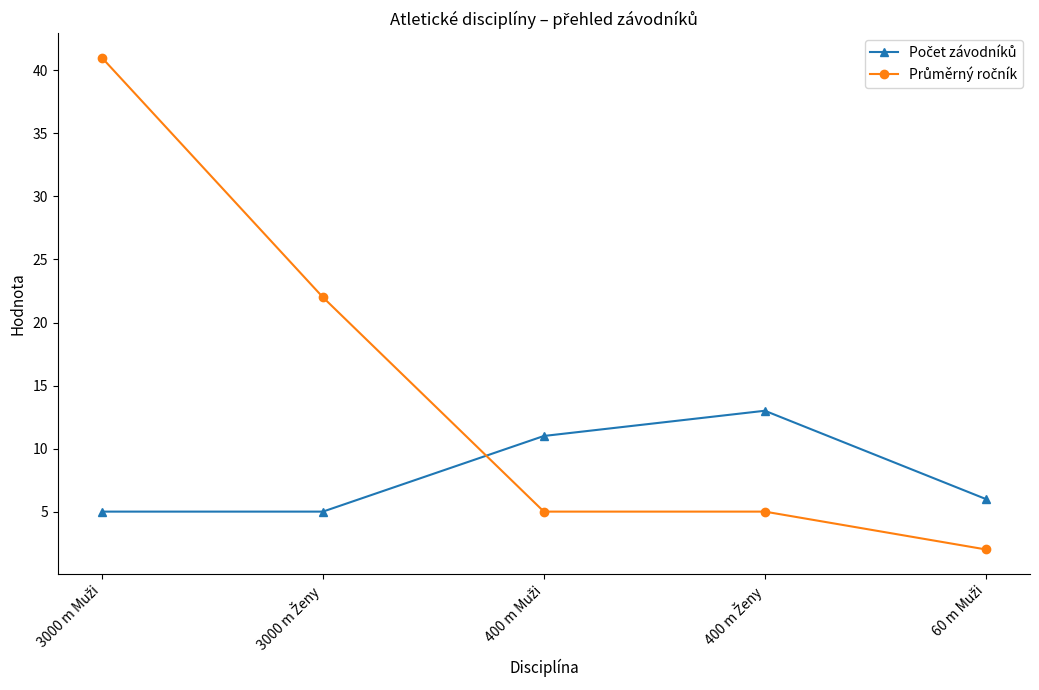

How many lines are shown in the chart?

2